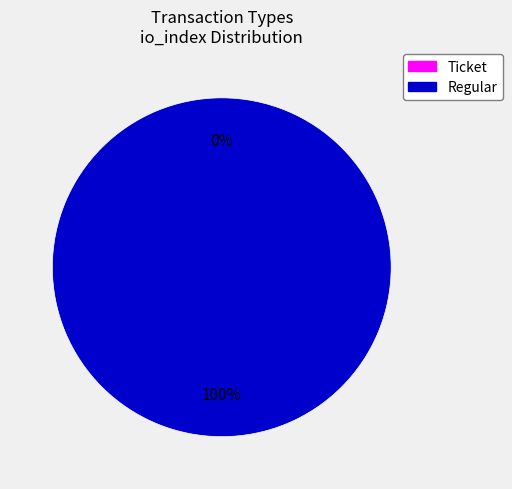

How many slices are in this pie chart?

2